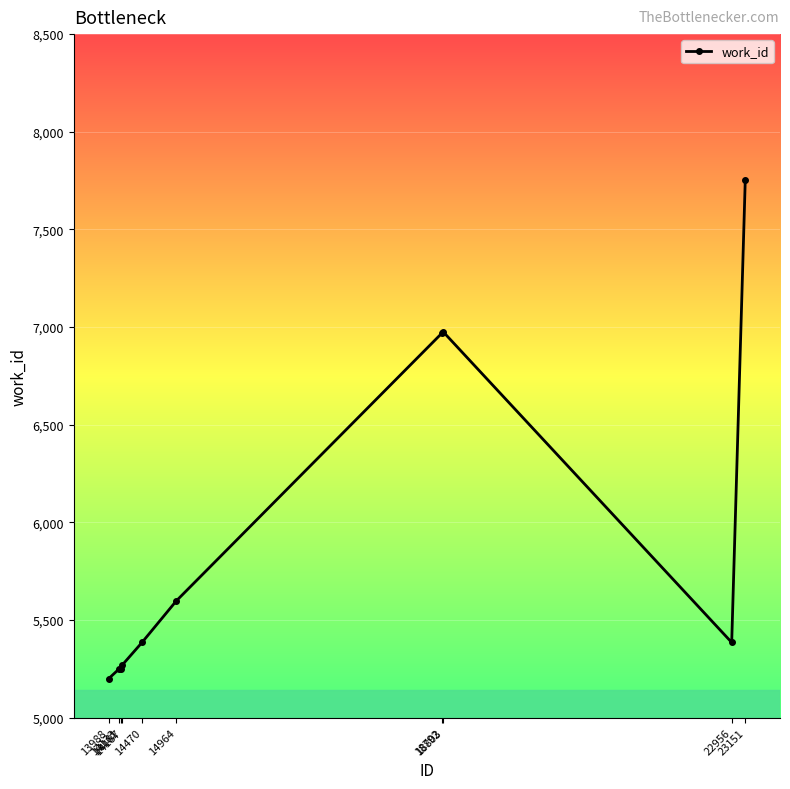

What is the smallest value displayed?

5199